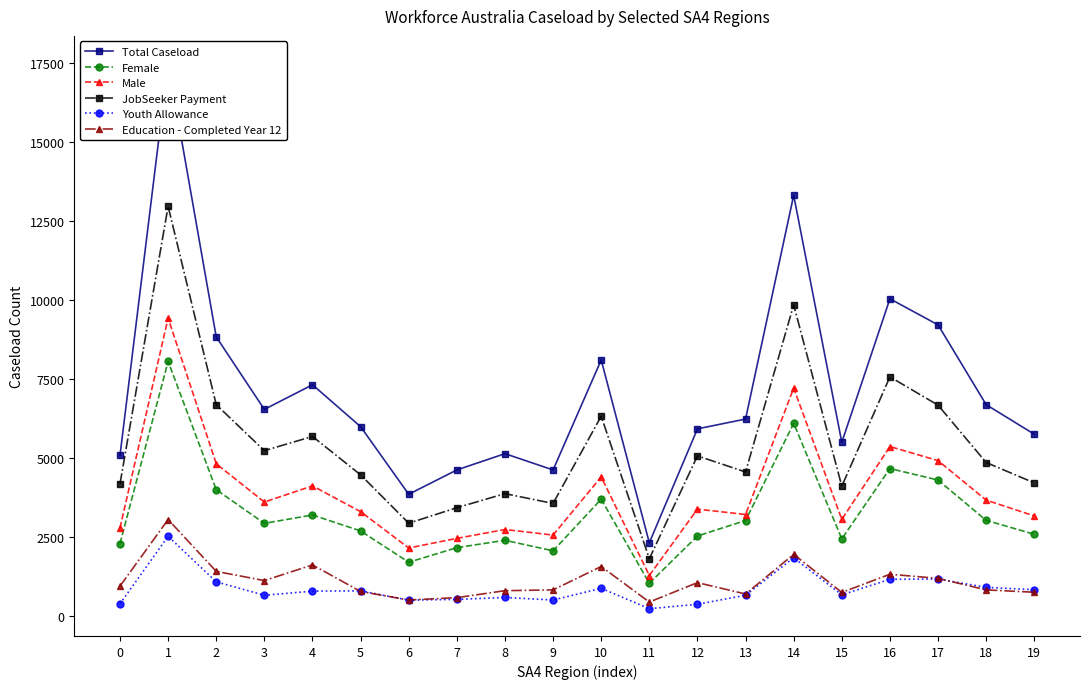

True or false: JobSeeker Payment has more than 0 interior local peaks.

True